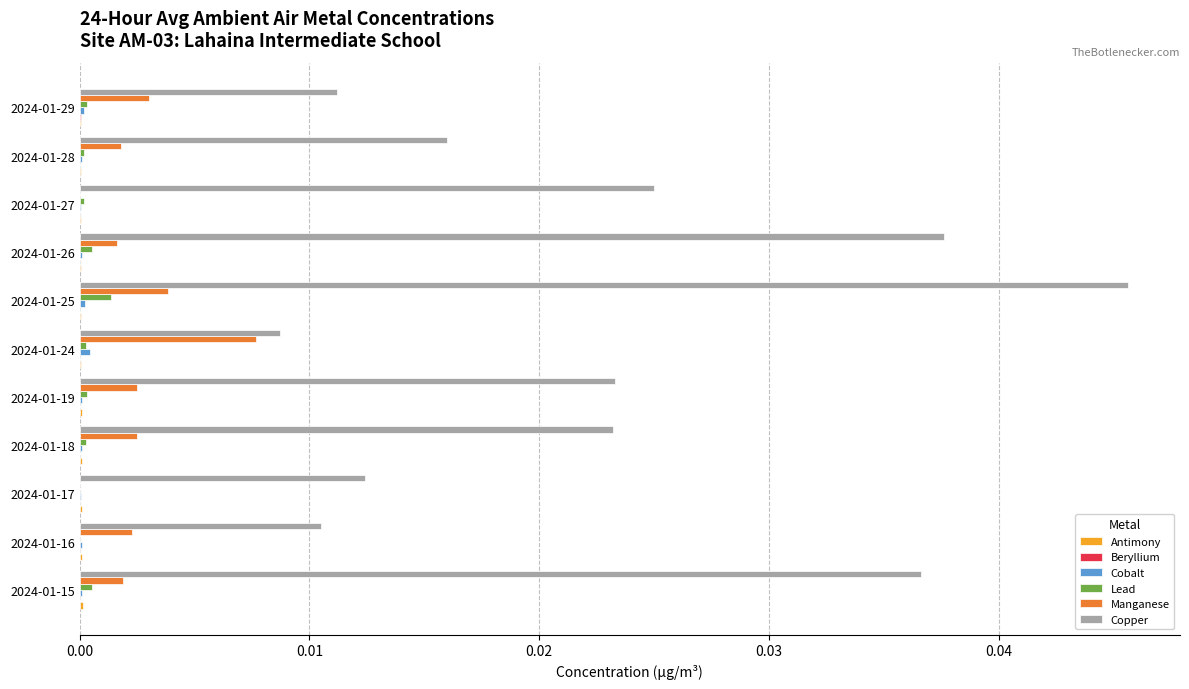

Which series has the widest spread of values?

Copper